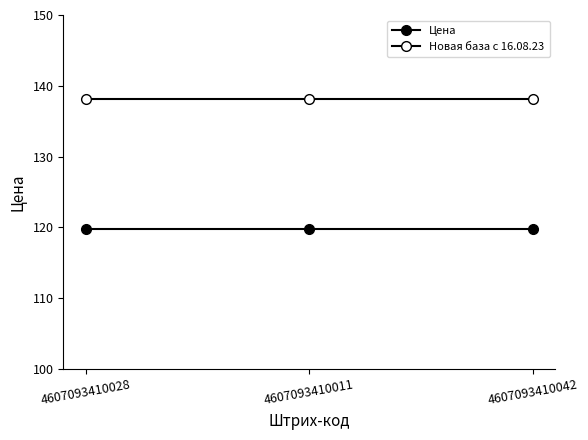

True or false: Цена has a value of 119.8 at 4607093410028.

True